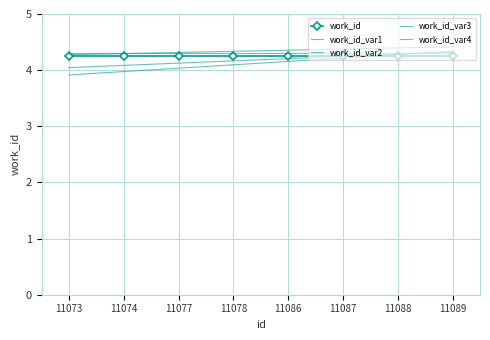

Rank the series by their maximum value, from highest to lowest.

work_id_var2, work_id_var4, work_id_var3, work_id_var1, work_id